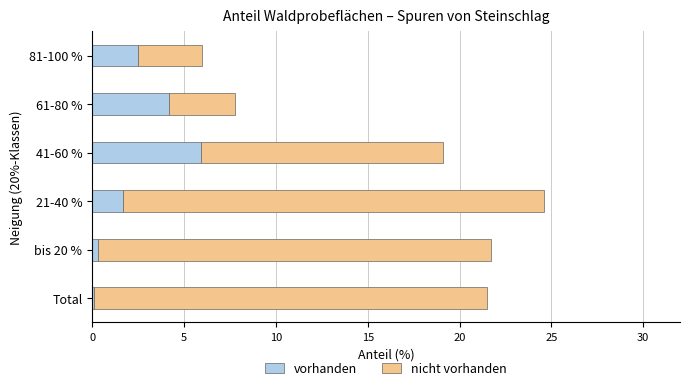

Is it true that vorhanden equals 1.7 at 21-40 %?

True